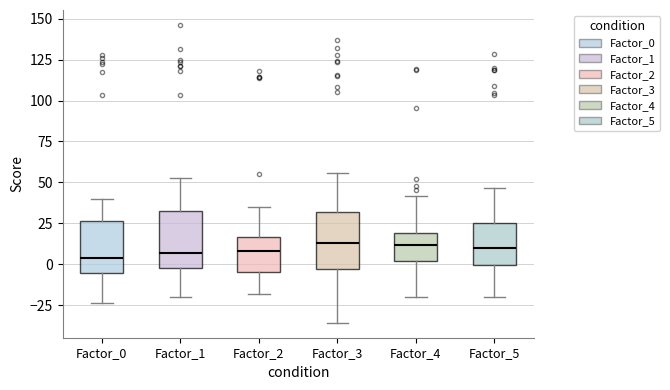

Reading left to right, read every box against the y-axis: the position of its median line, the range the box covers, and the ends of its whiskers. The values are not printed on the chart, so give them approximately, as read against the axis.

Factor_0: median 5, box -5 to 25, whiskers -25 to 40
Factor_1: median 5, box 0 to 35, whiskers -20 to 55
Factor_2: median 10, box -5 to 15, whiskers -20 to 35
Factor_3: median 15, box -5 to 30, whiskers -35 to 55
Factor_4: median 10, box 0 to 20, whiskers -20 to 40
Factor_5: median 10, box 0 to 25, whiskers -20 to 45